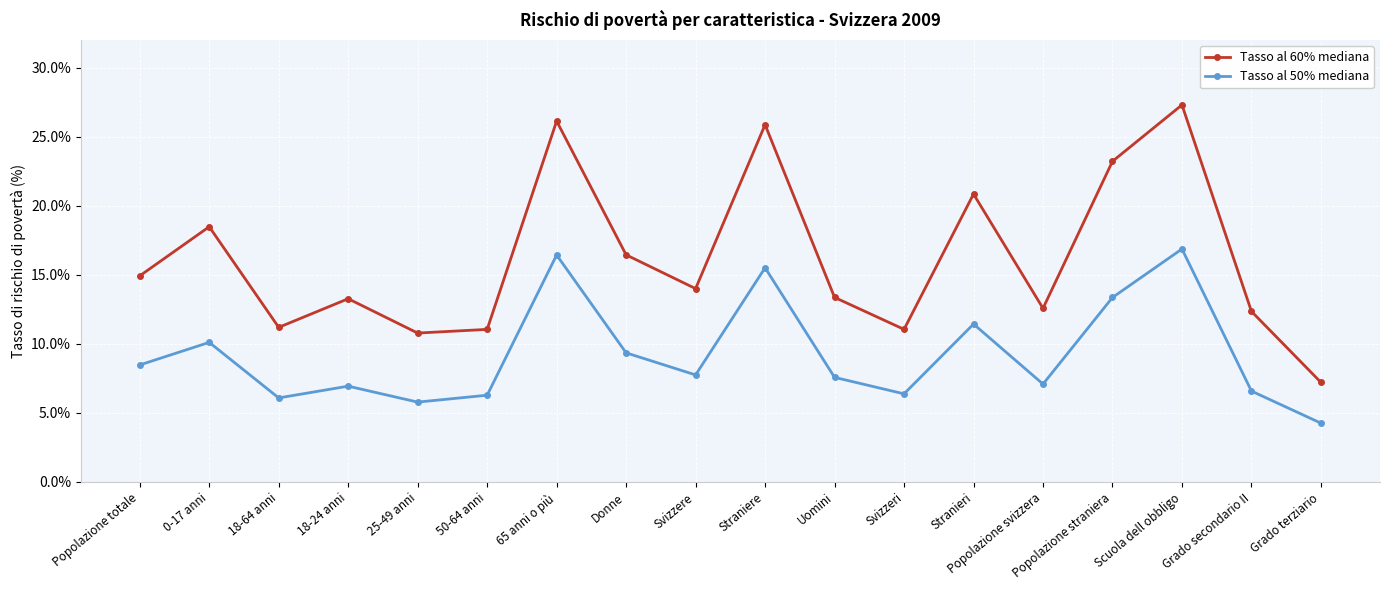

Where is Tasso al 60% mediana nearest to the value 17?

Donne